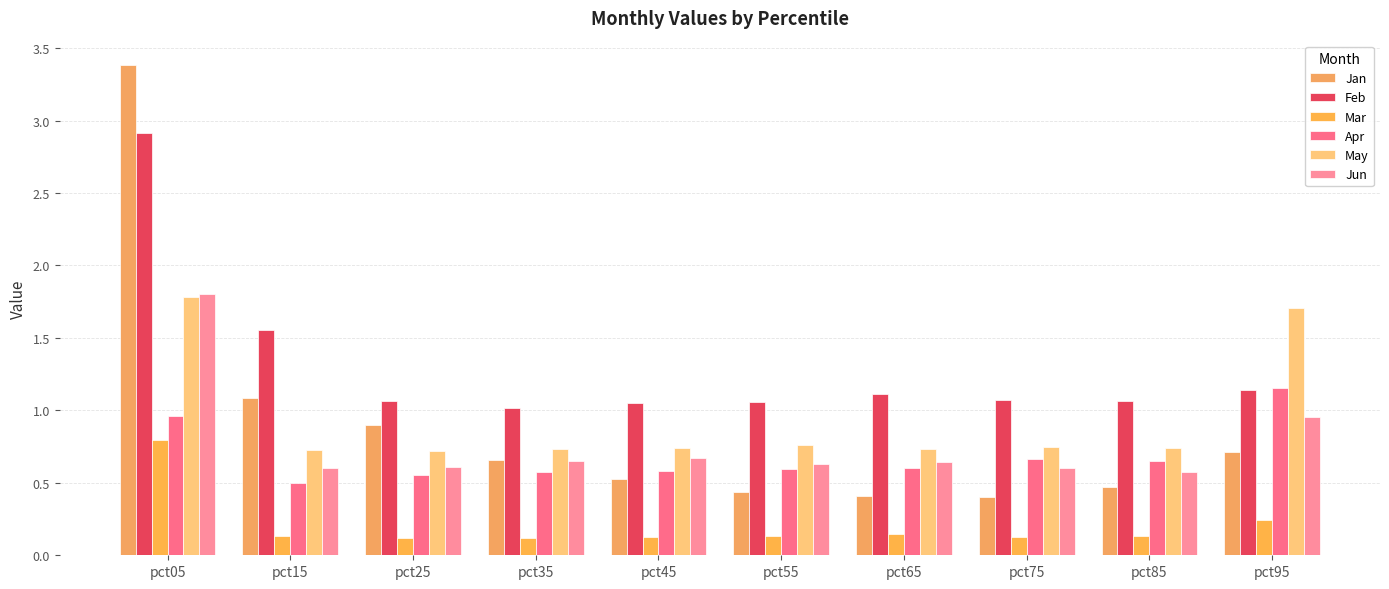

What is the maximum value for May?

1.8